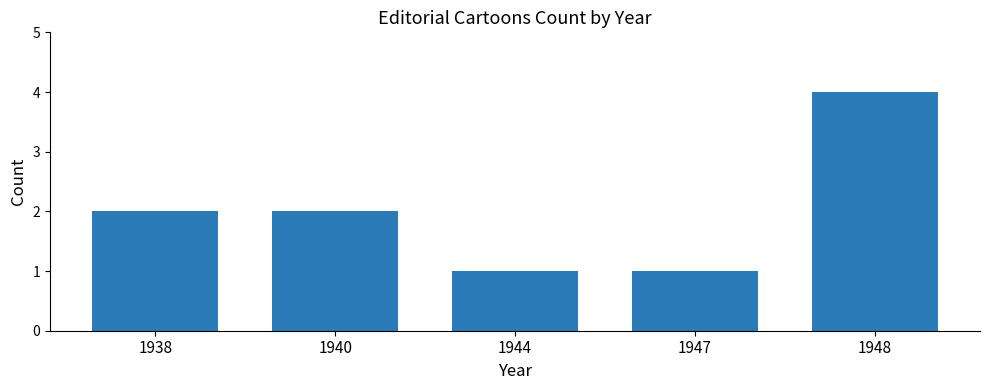

The value at 1940 is 2. True or false?

True